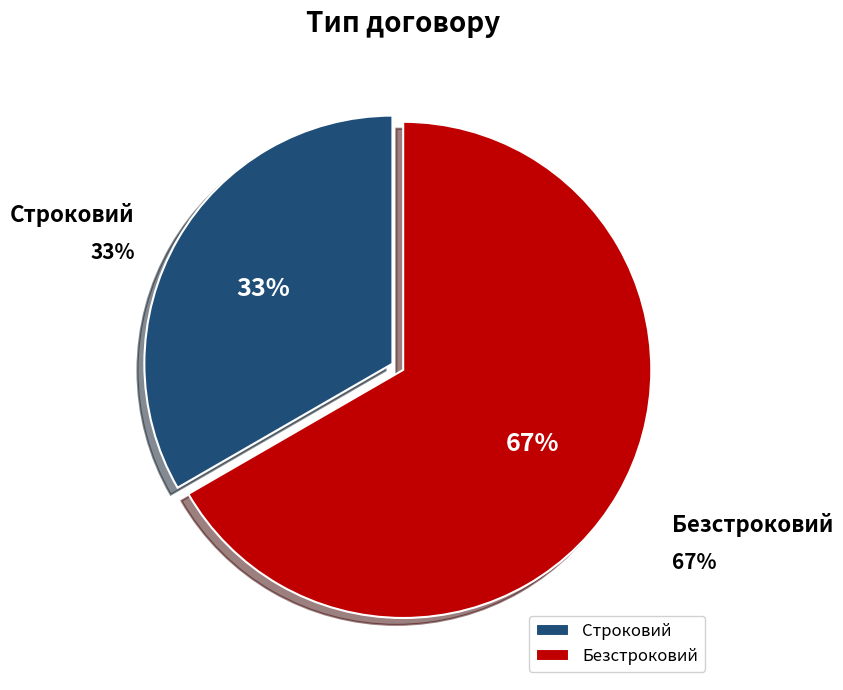

The Безстроковий slice represents 56% of the pie. True or false?

False